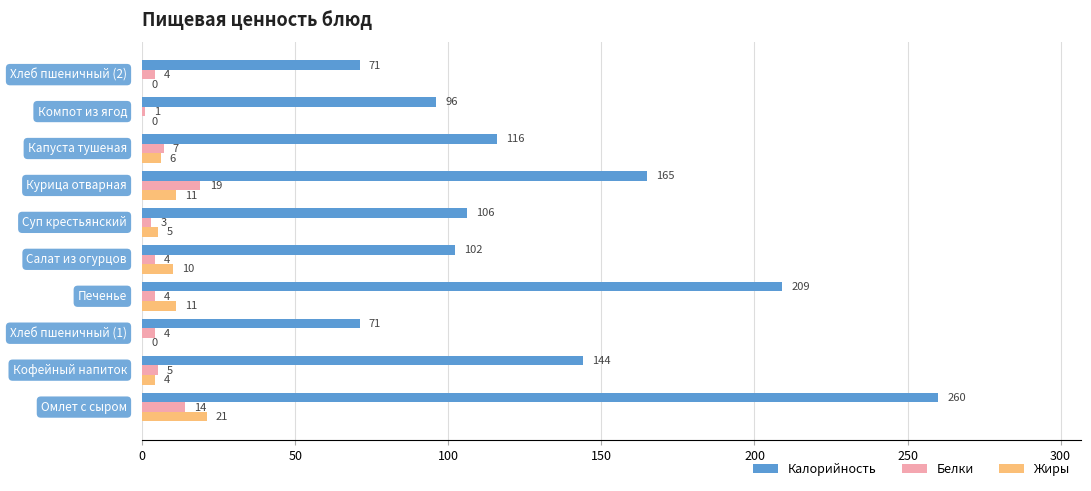

What is the highest value of the Белки series?

19